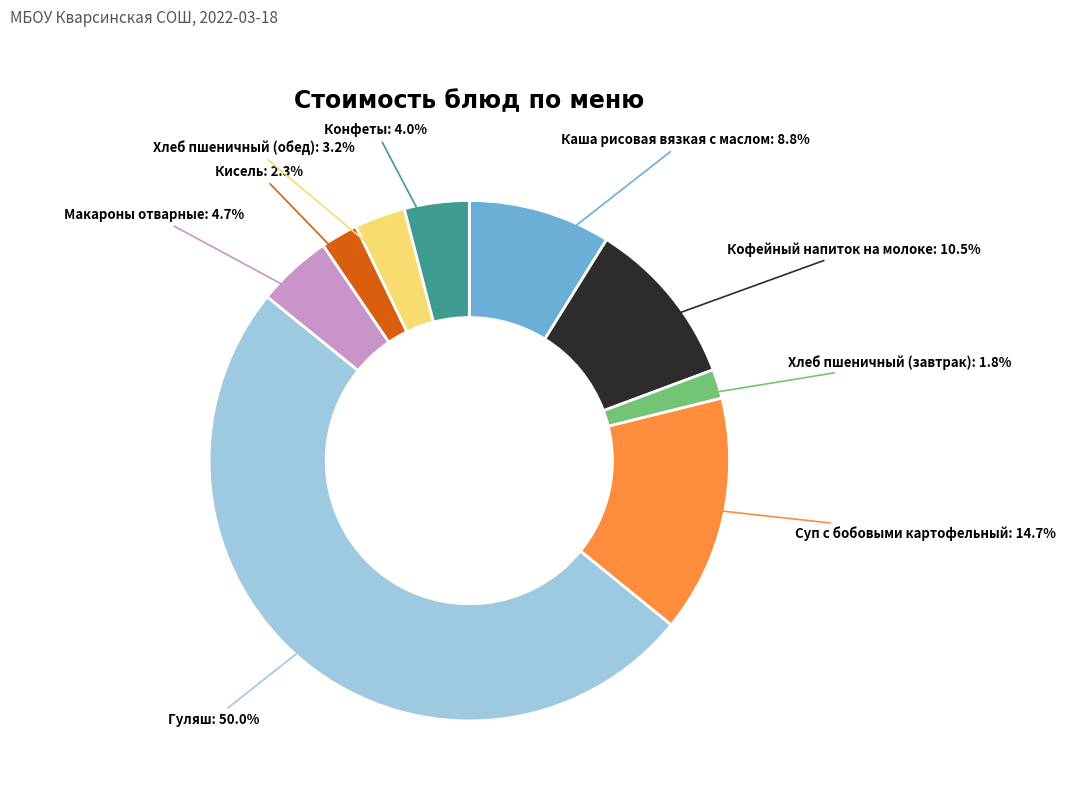

Which category has the biggest portion of the pie?

Гуляш